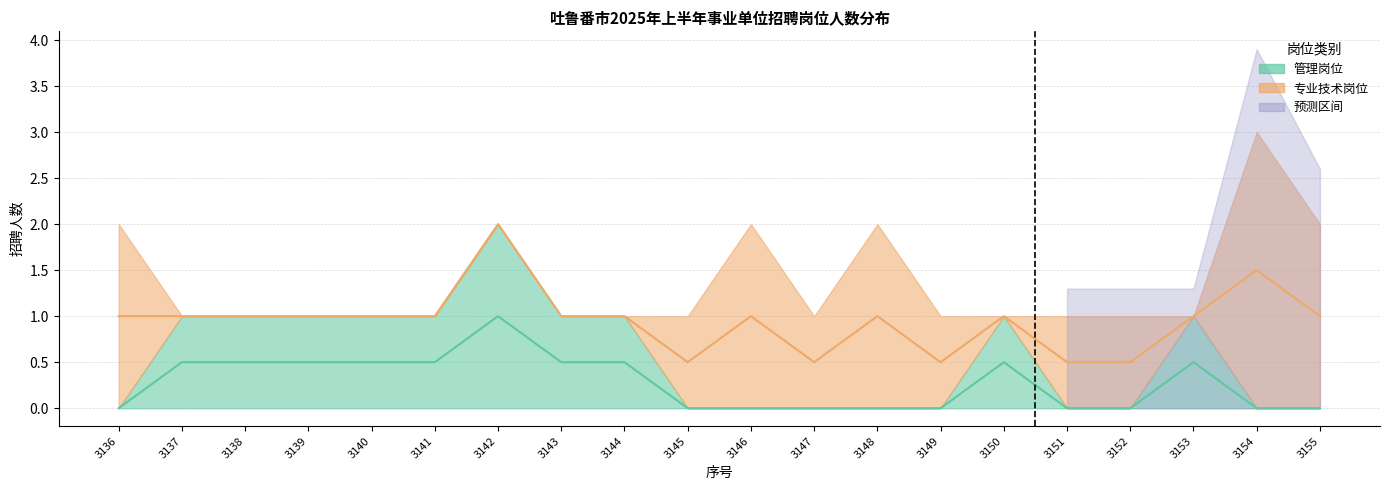

List the series in order of their peak value, highest first.

专业技术岗位 中心线, 管理岗位 中心线